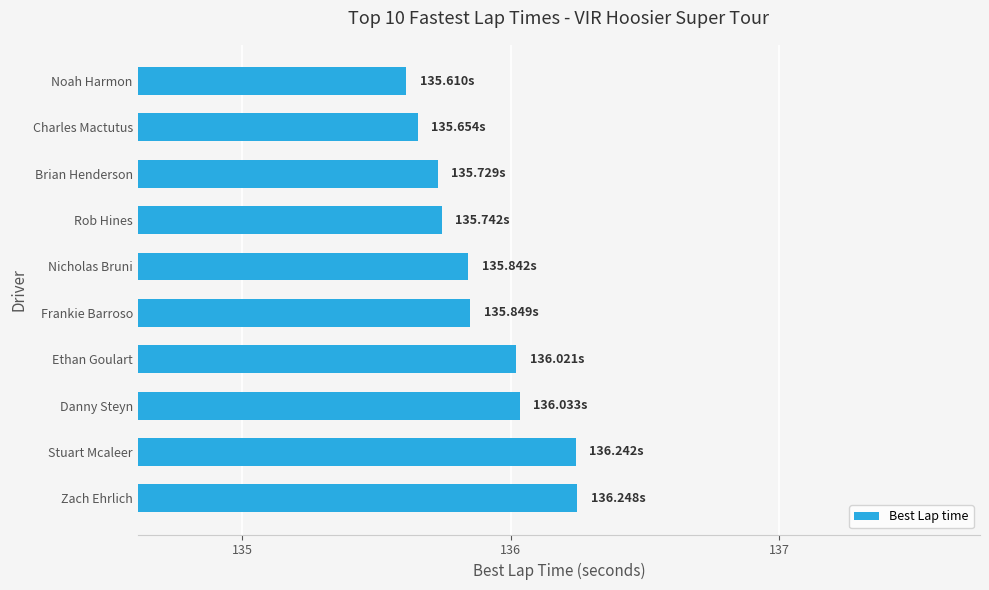

Which has a higher value, Zach Ehrlich or Charles Mactutus?

Zach Ehrlich